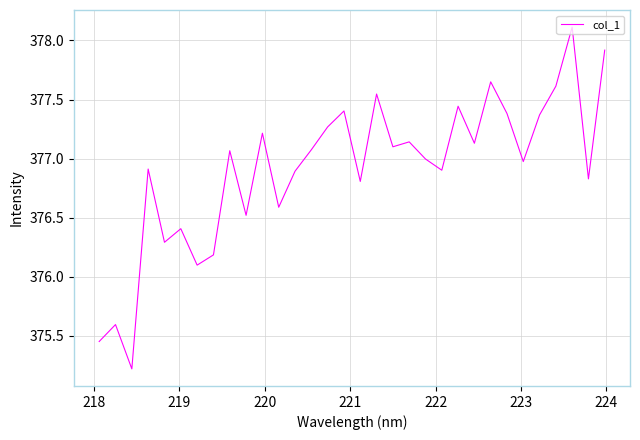

What is the sum of all values?

12061.1